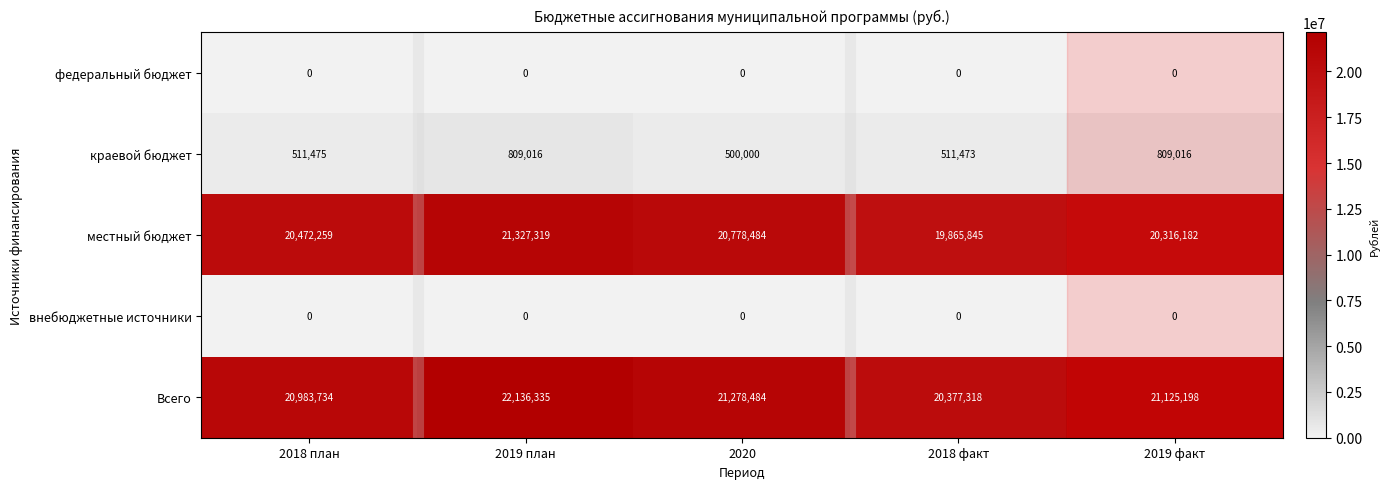

Between 2018 план and 2019 план, which series saw the biggest shift?

Всего